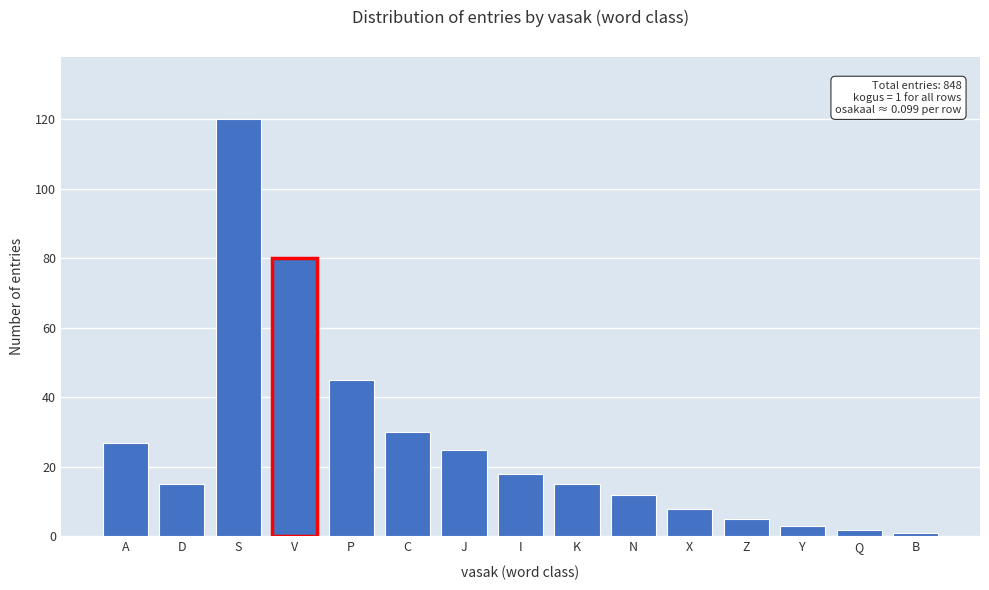

Reading left to right, transcribe all the data shown in this chart.

A=27	D=15	S=120	V=80	P=45	C=30	J=25	I=18	K=15	N=12	X=8	Z=5	Y=3	Q=2	B=1